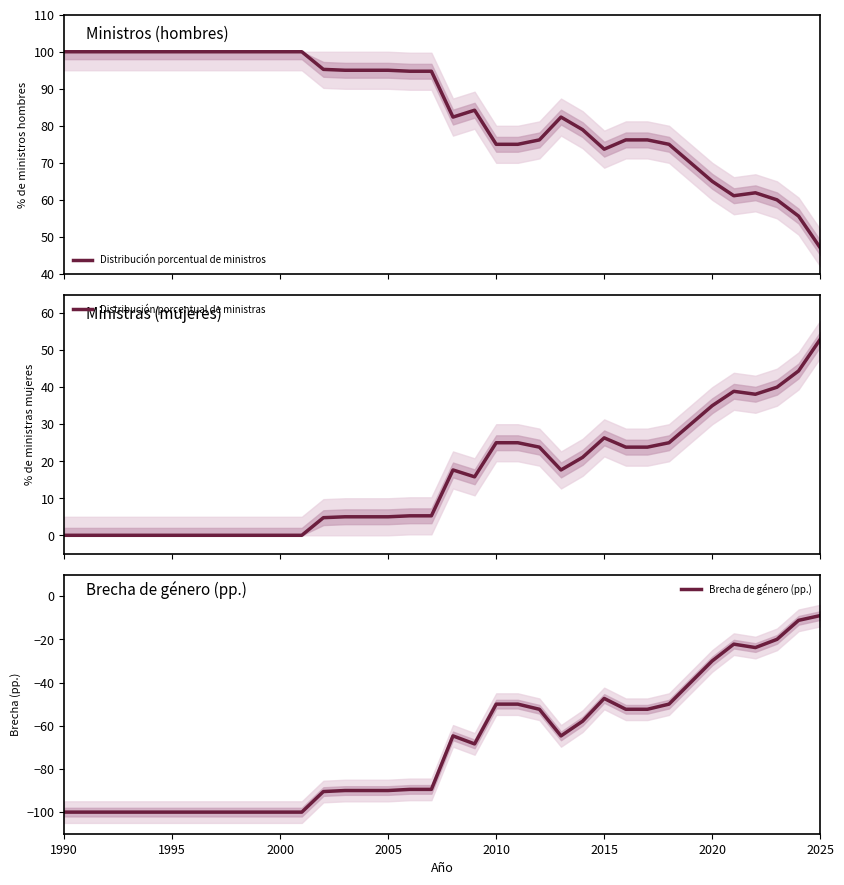

What is the maximum value for Distribución porcentual de ministras?

52.9